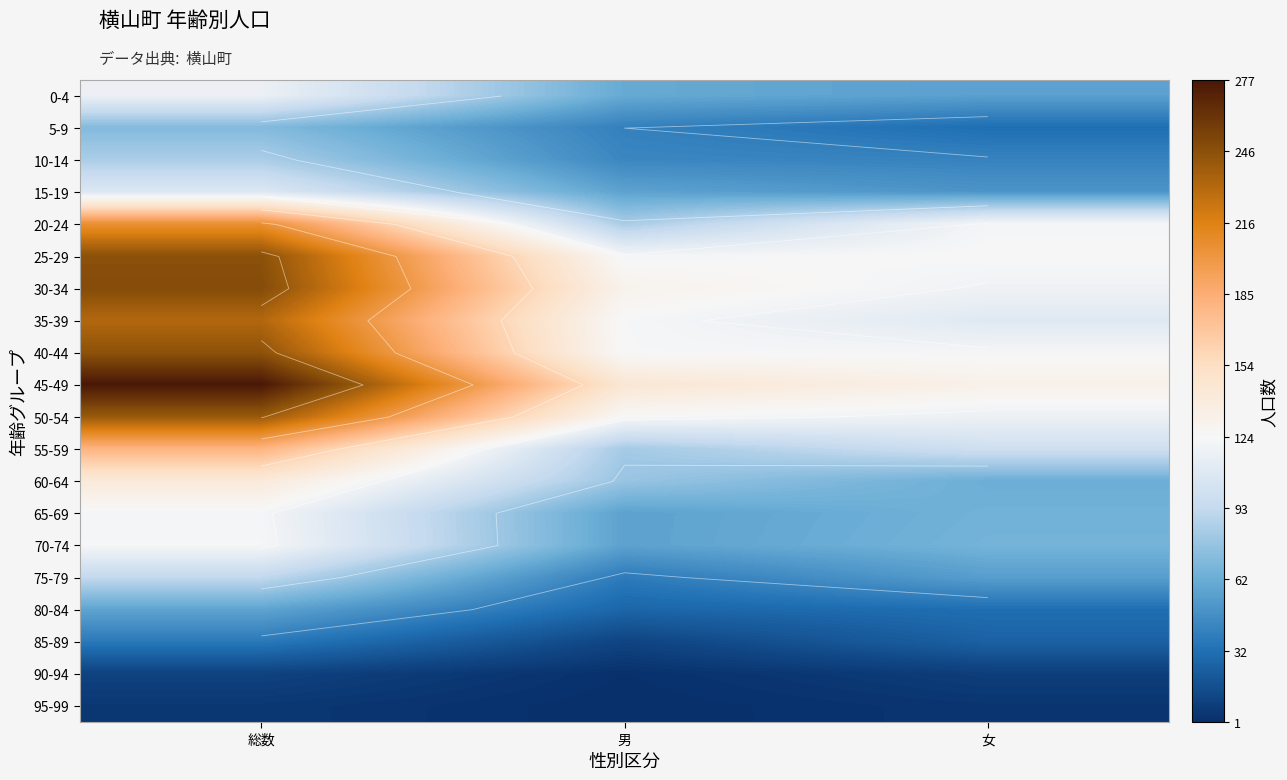

Which series changed the most between 総数 and 女?

45-49